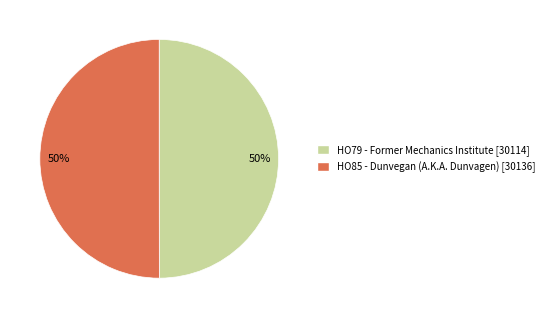

Rank the categories by value from lowest to highest.

HO79 - Former Mechanics Institute, HO85 - Dunvegan (A.K.A. Dunvagen)